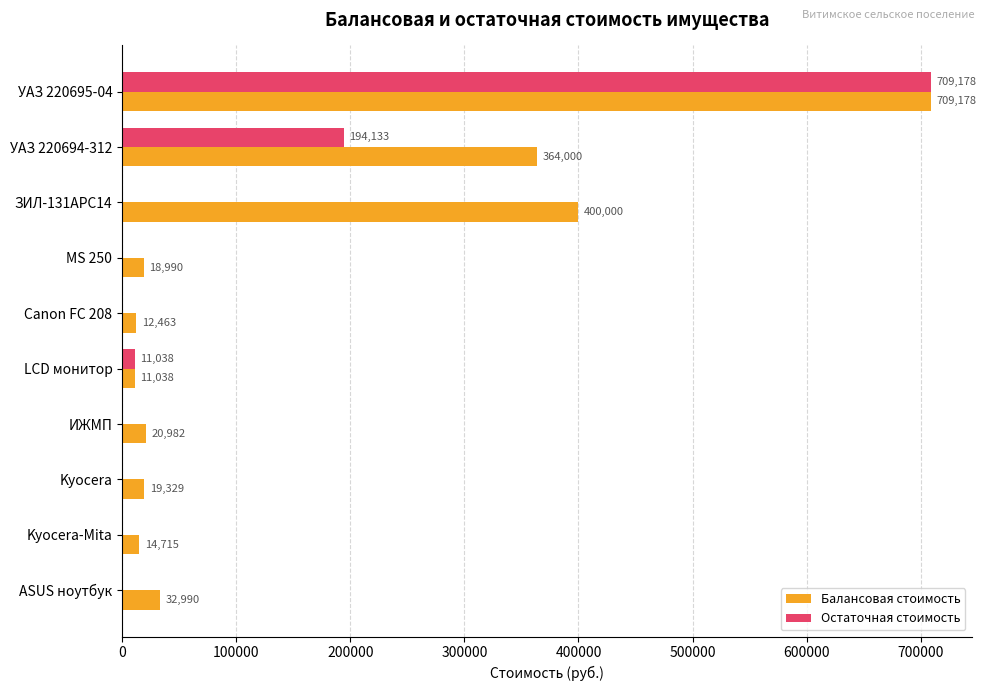

Between Canon FC 208 and LCD монитор, which series saw the biggest shift?

Остаточная стоимость